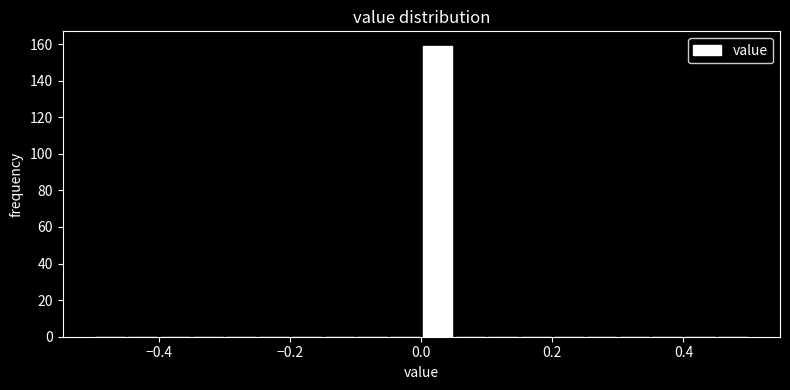

Read against the x-axis, roughly where is the centre of the tallest bar?

0.02